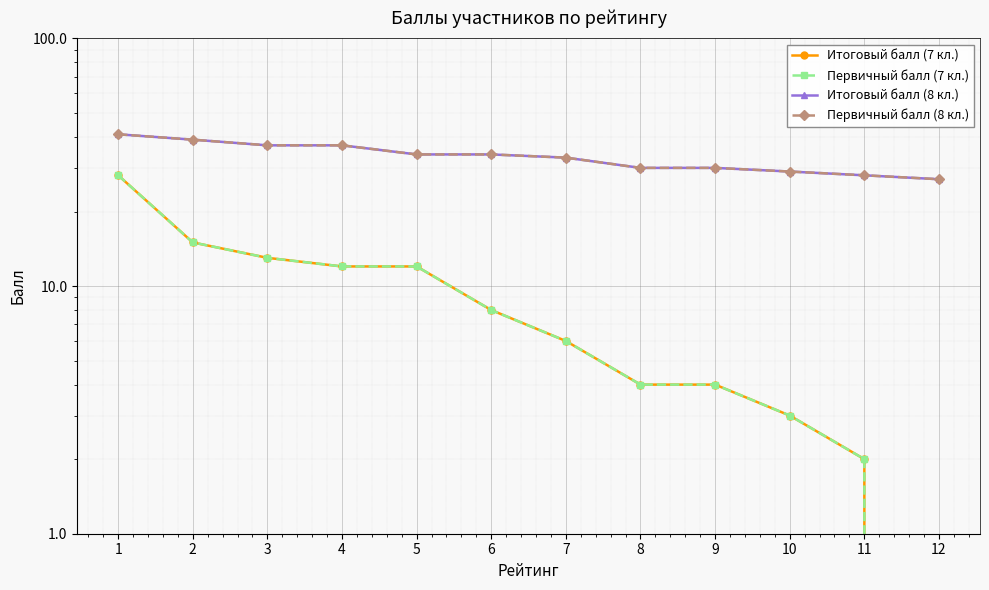

What is the maximum value for Итоговый балл (7 кл.)?

28